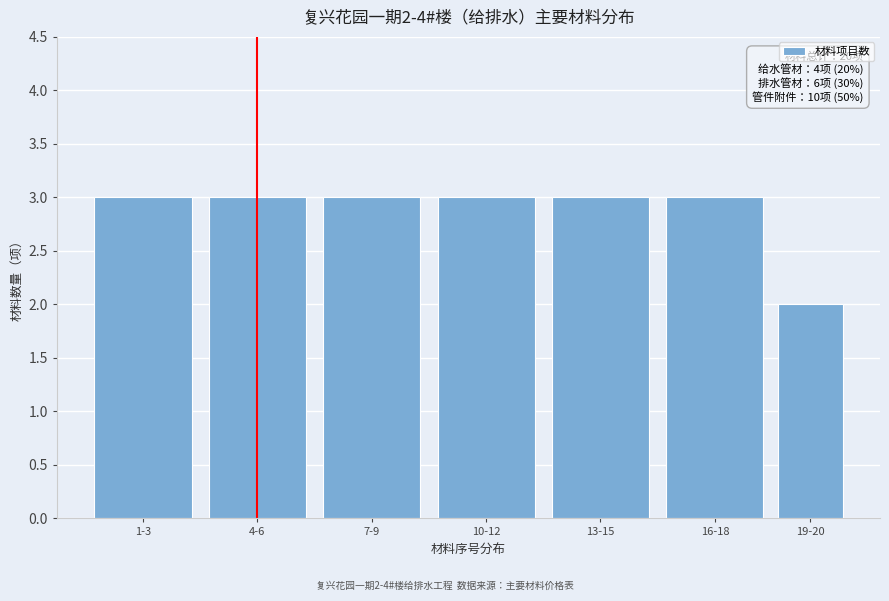

Reading left to right, list all the values displayed in this chart.

1-3=3	4-6=3	7-9=3	10-12=3	13-15=3	16-18=3	19-20=2